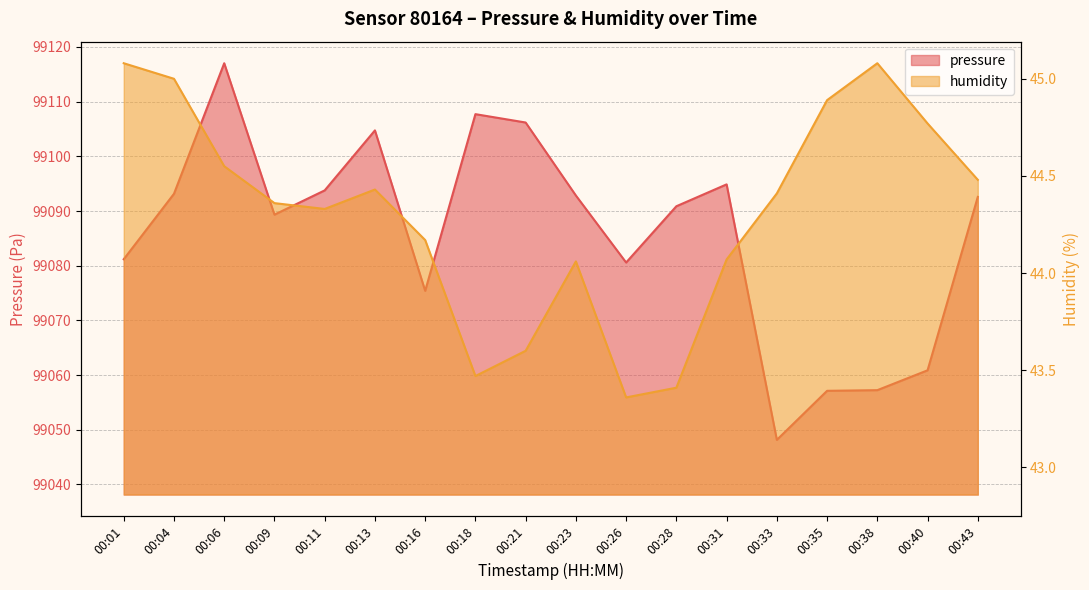

How many distinct data groups are displayed?

2